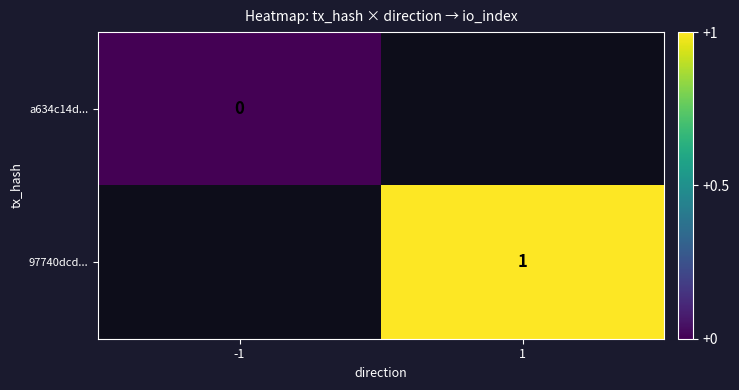

The value of 97740dcd... at 1 is 1. True or false?

True